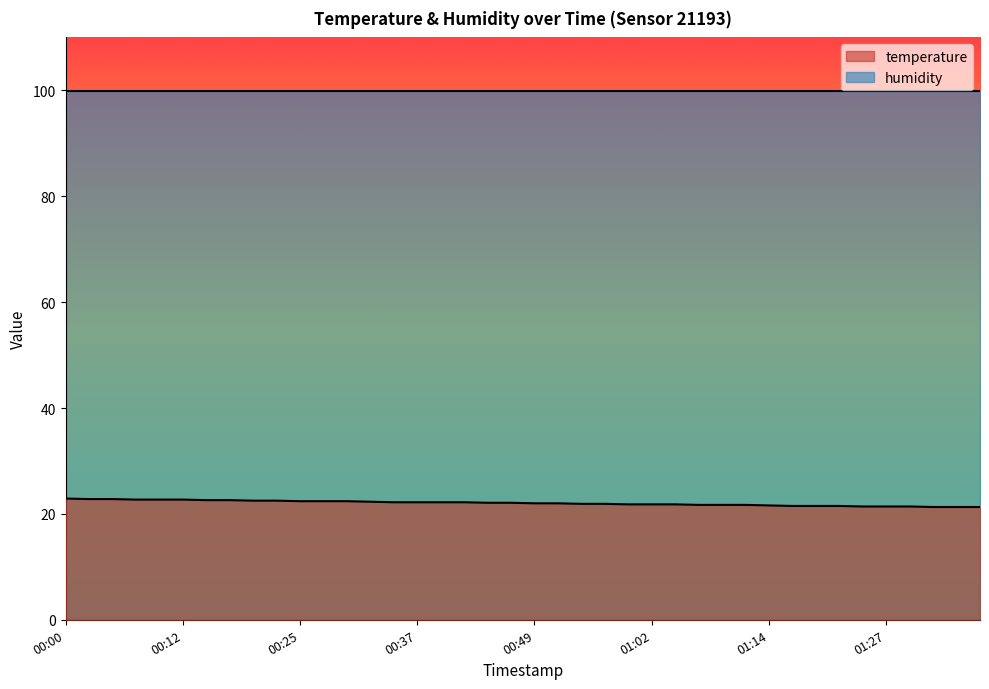

What is the sum of the values at 2023-07-13T01:37:11 and 2023-07-13T00:47:27?

43.4